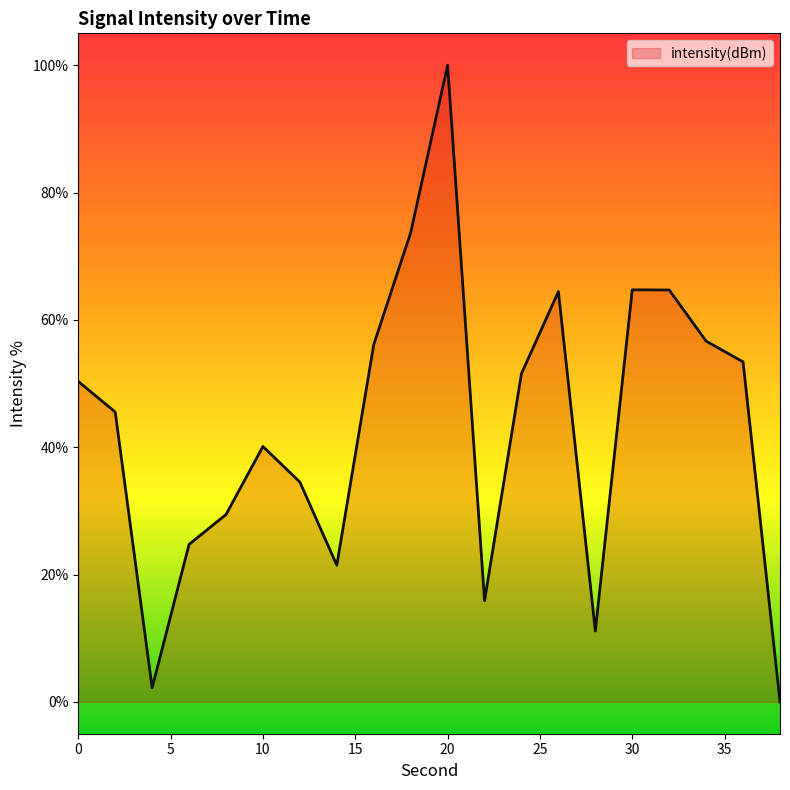

What is the greatest value displayed?

100.0